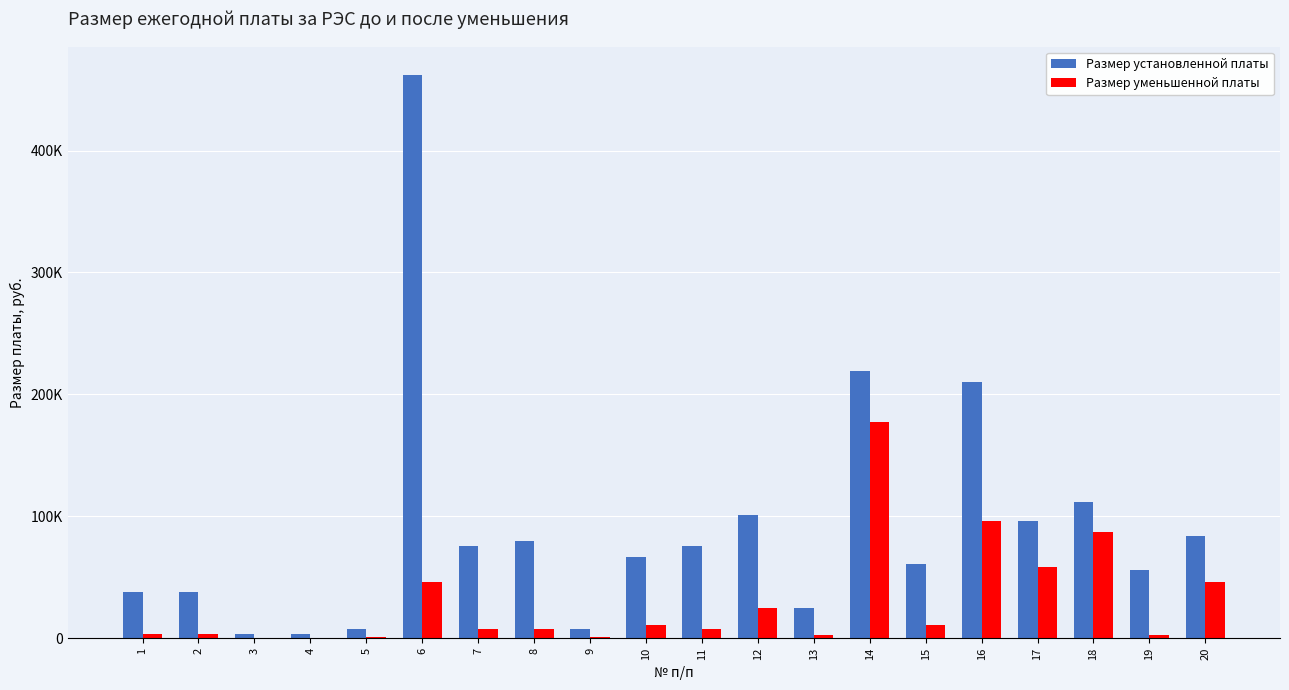

What are all the series names shown in the legend?

Размер установленной платы, Размер уменьшенной платы